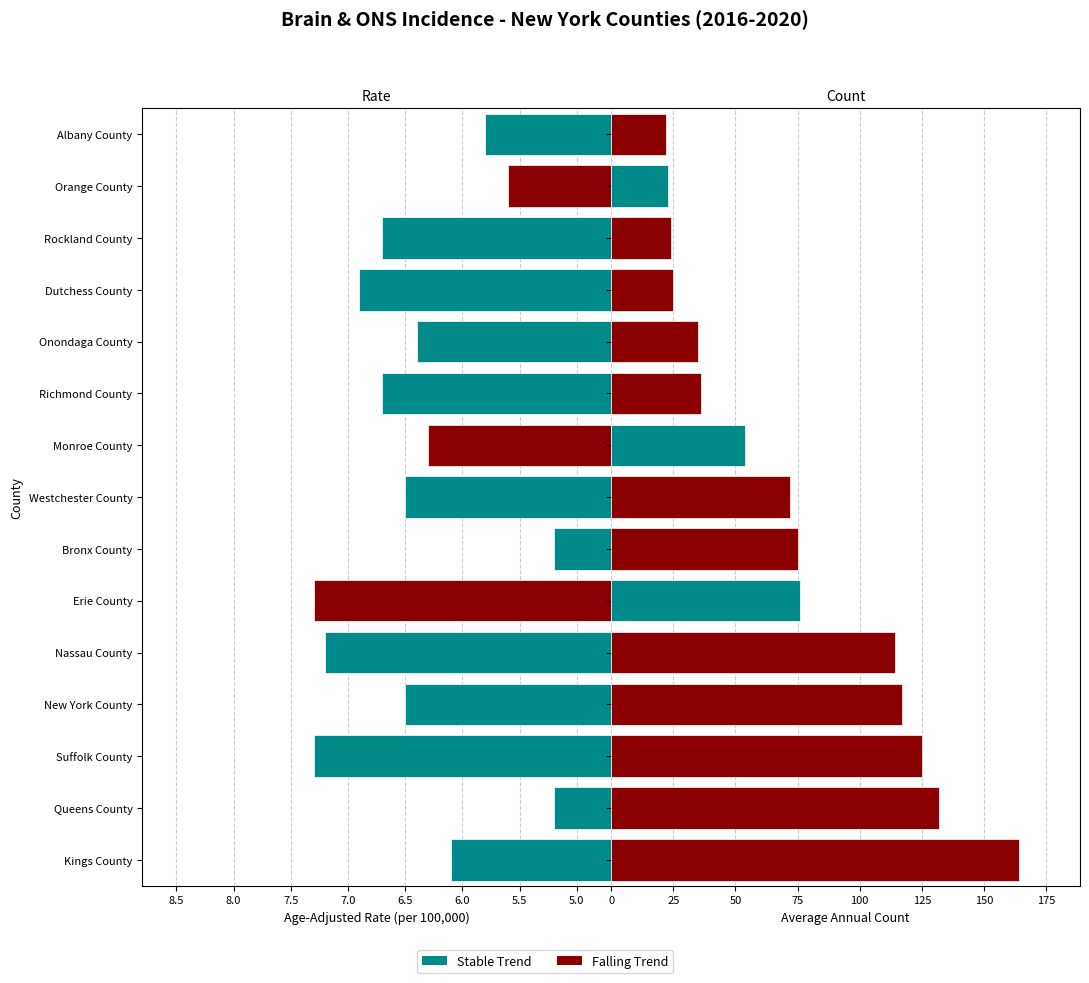

How many groups of bars are there?

15